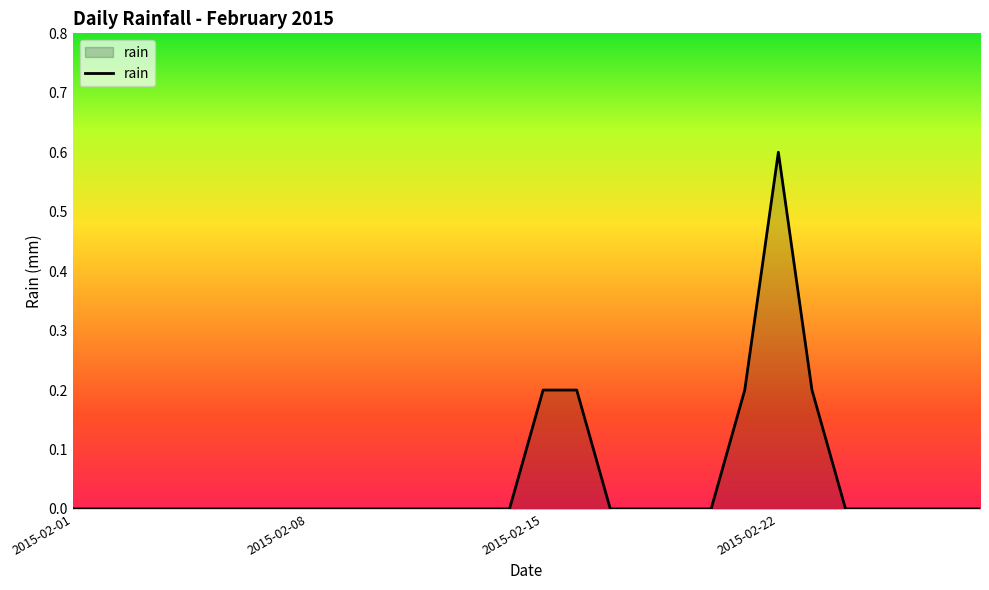

Reading left to right, list all the values displayed in this chart.

0.0	0.0	0.0	0.0	0.0	0.0	0.0	0.0	0.0	0.0	0.0	0.0	0.0	0.0	0.2	0.2	0.0	0.0	0.0	0.0	0.2	0.6	0.2	0.0	0.0	0.0	0.0	0.0